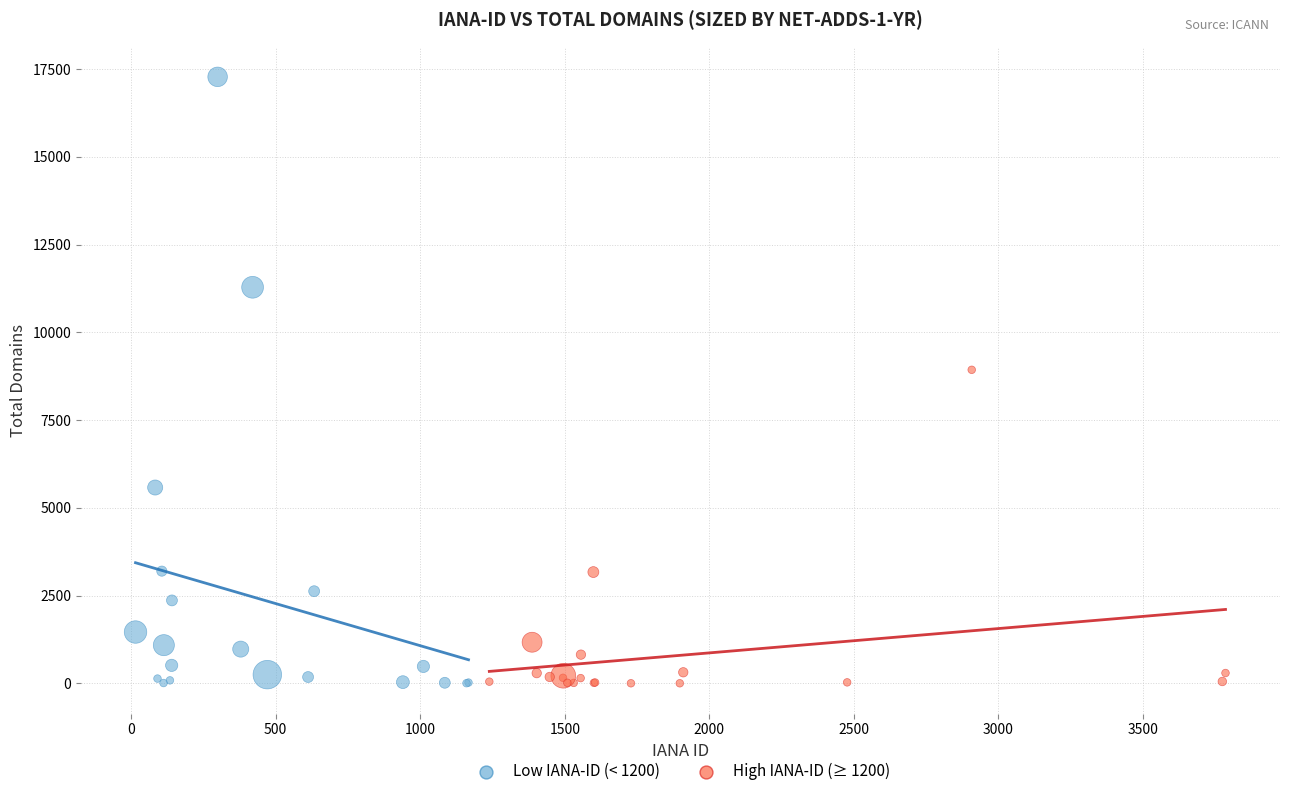

Which series contains the highest Y value?

Low IANA-ID (< 1200)